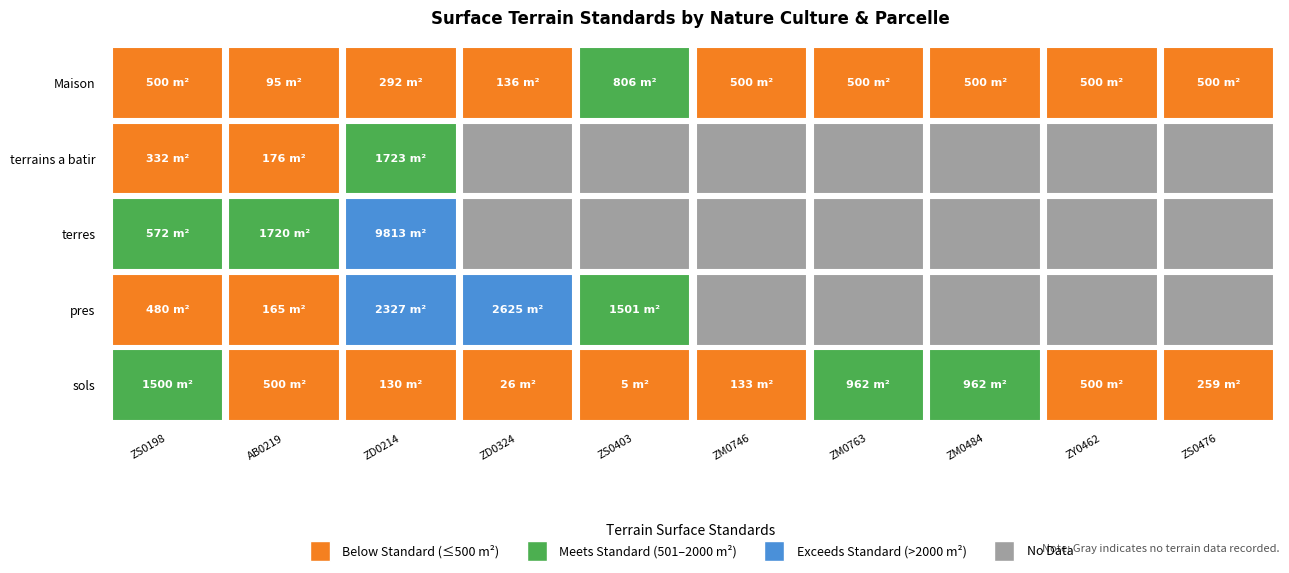

Which series has the largest total across all categories?

terres